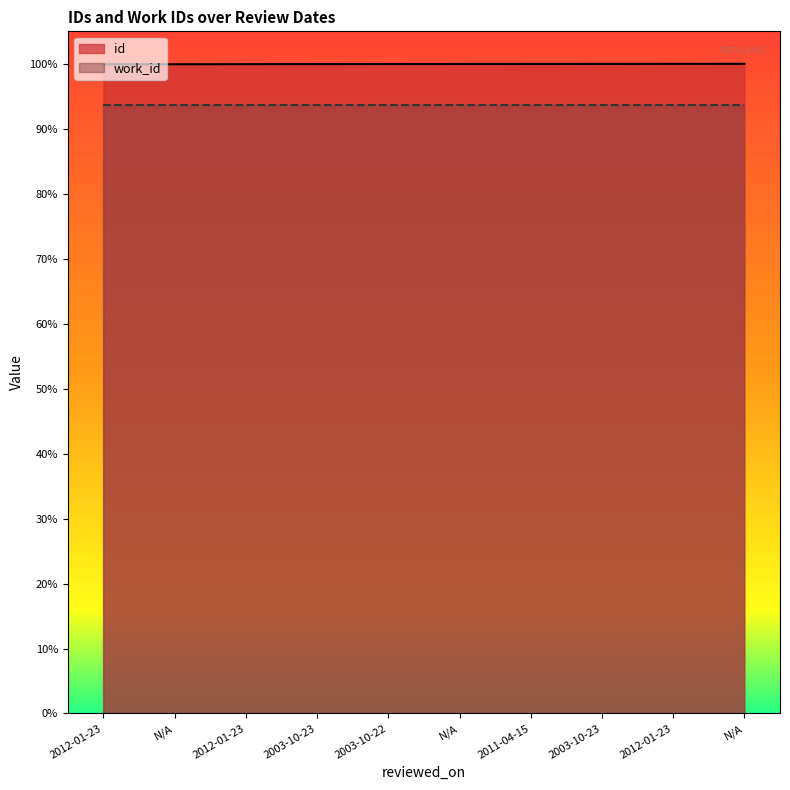

What is the difference between the maximum and minimum values?

11